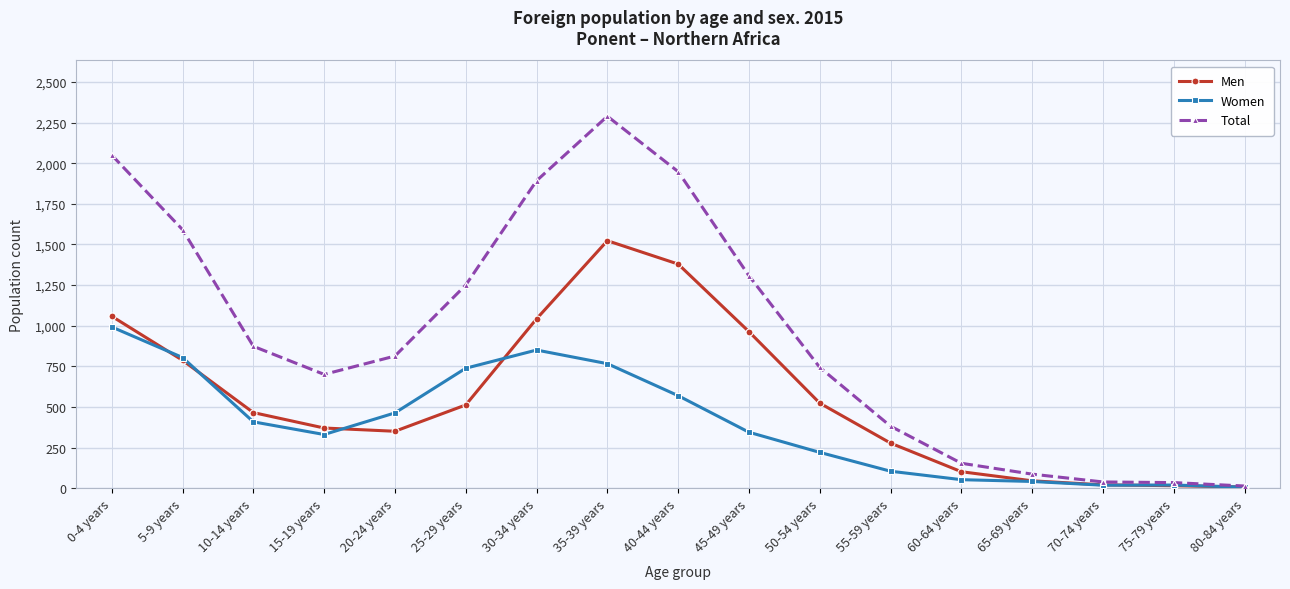

What is the label of the 3rd point from the left?

10-14 years